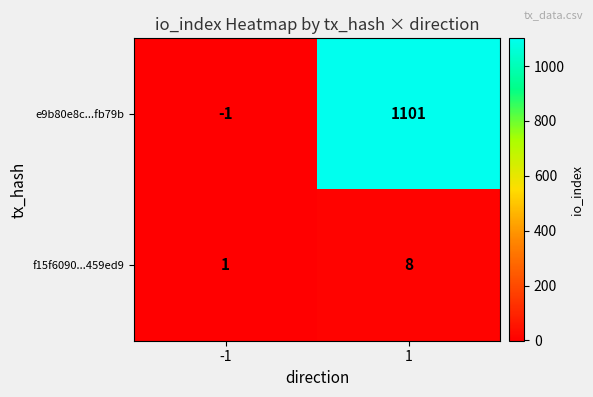

What is the maximum value for e9b80e8c...fb79b?

1101